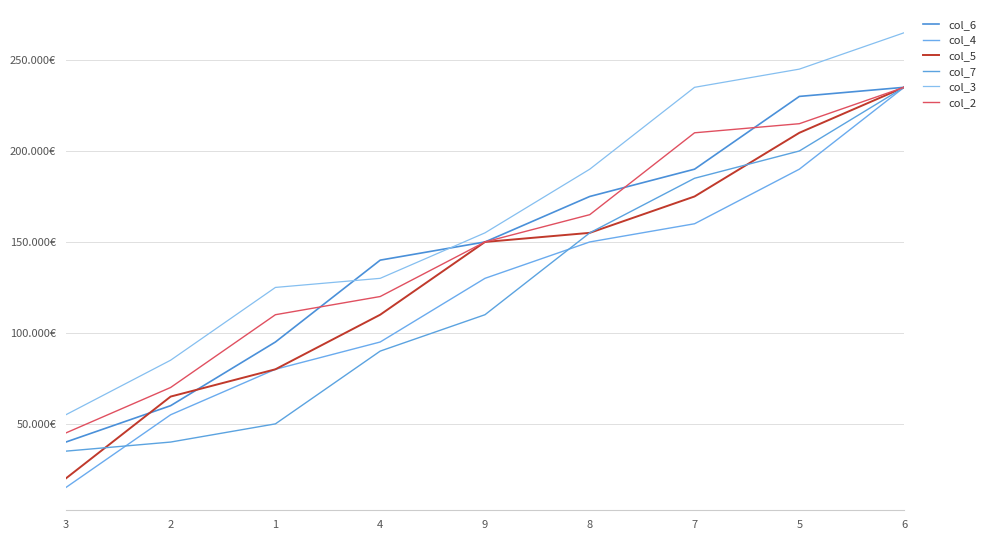

Rank the categories by col_5 value from lowest to highest.

3, 2, 1, 4, 9, 8, 7, 5, 6